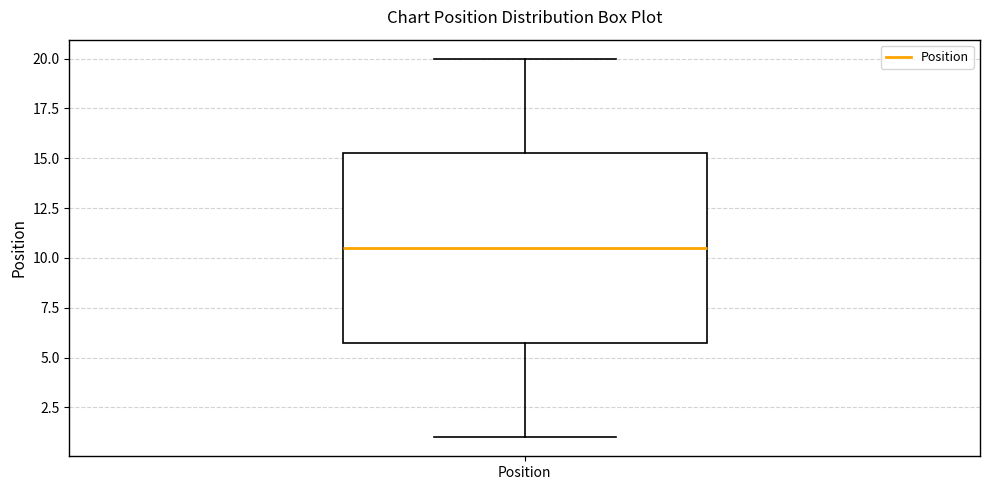

Read this box plot against the y-axis: the position of the median line, the range covered by the box, and the ends of both whiskers. The values are not printed on the chart, so give them approximately, as read against the axis.

median 10.5, box 6.0 to 15.5, whiskers 1.0 to 20.0